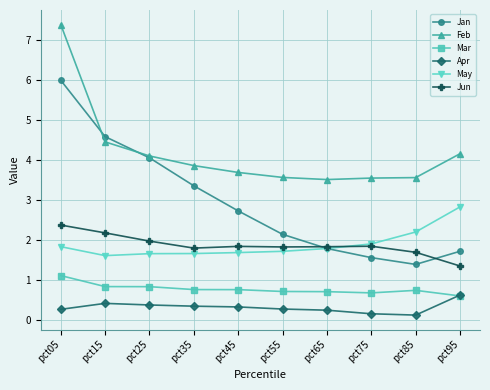

True or false: Apr has a value of 0.2 at pct75.

True